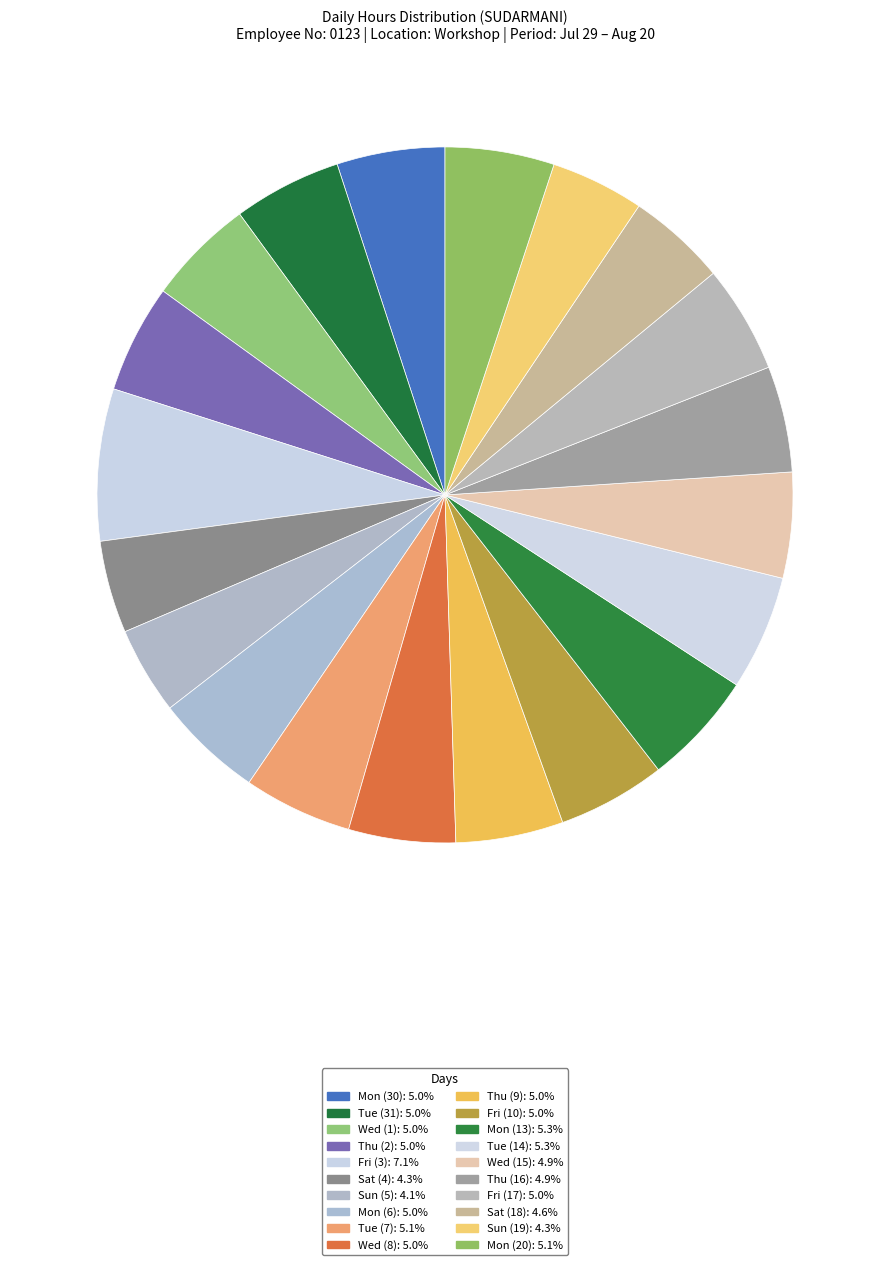

How many segments does this pie chart have?

20